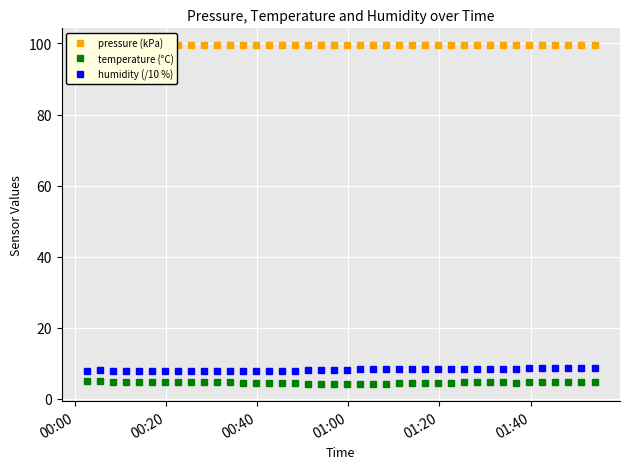

True or false: humidity (/10 %) and temperature (°C) intersect in this chart.

False